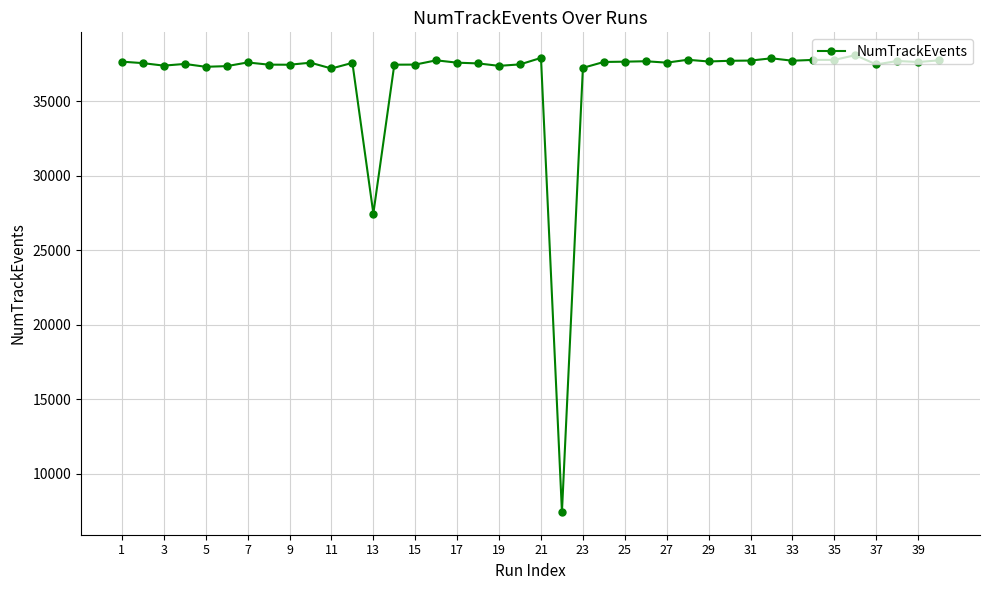

What is the sum of all values?

1464144